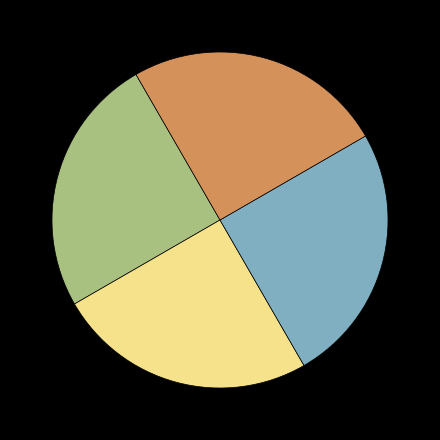

Does any single category account for the majority?

No